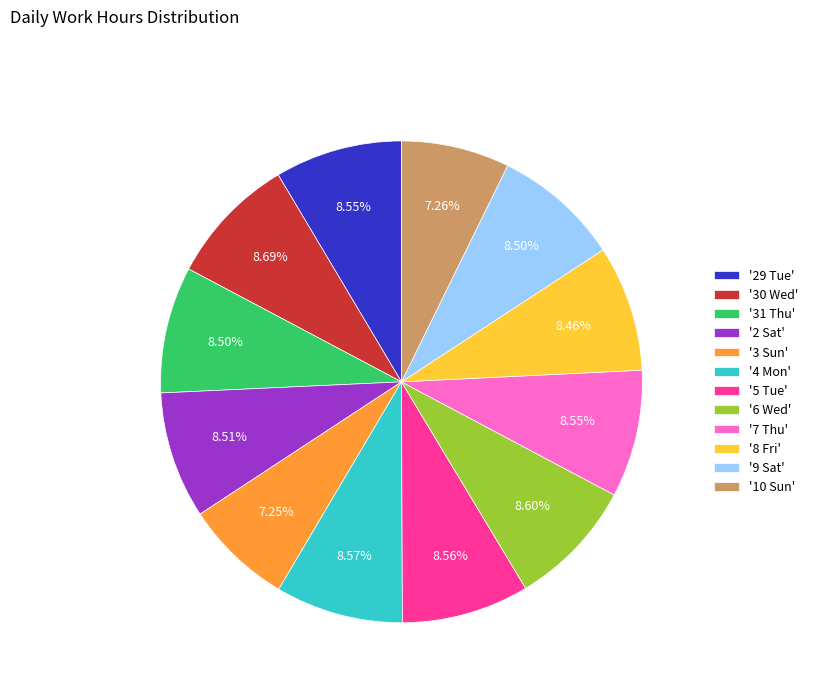

Is the sum of '31 Thu' and '3 Sun' greater than half?

No